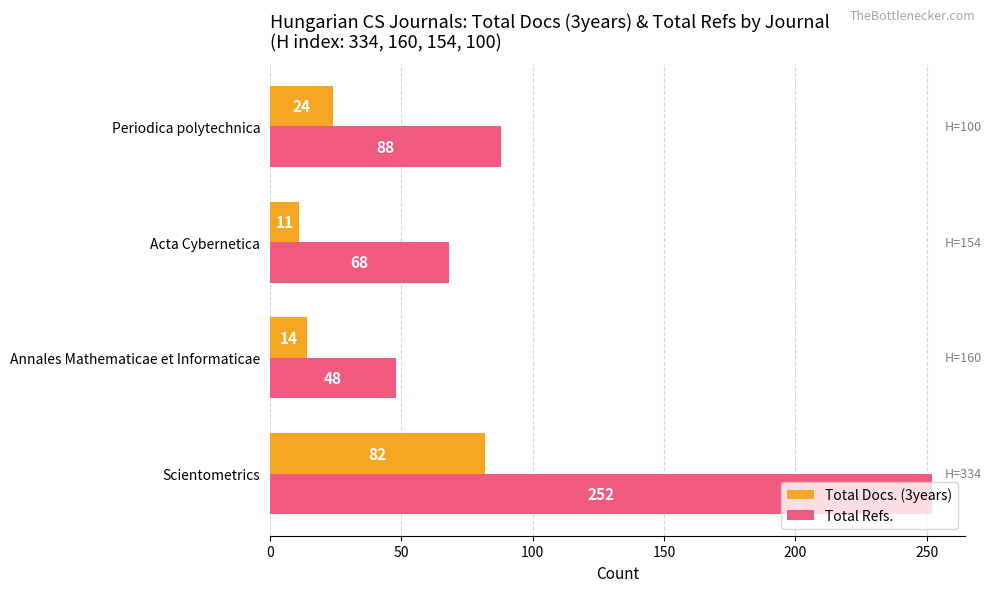

What is the minimum value for Total Docs. (3years)?

11